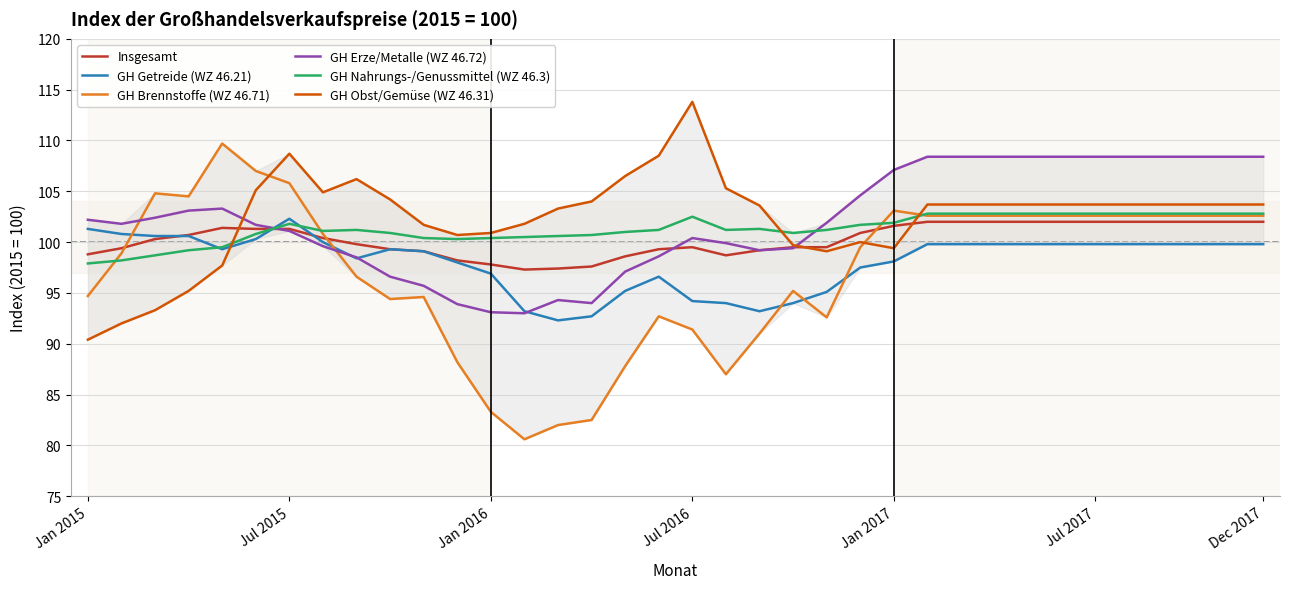

What is the minimum value shown in the chart?

80.6